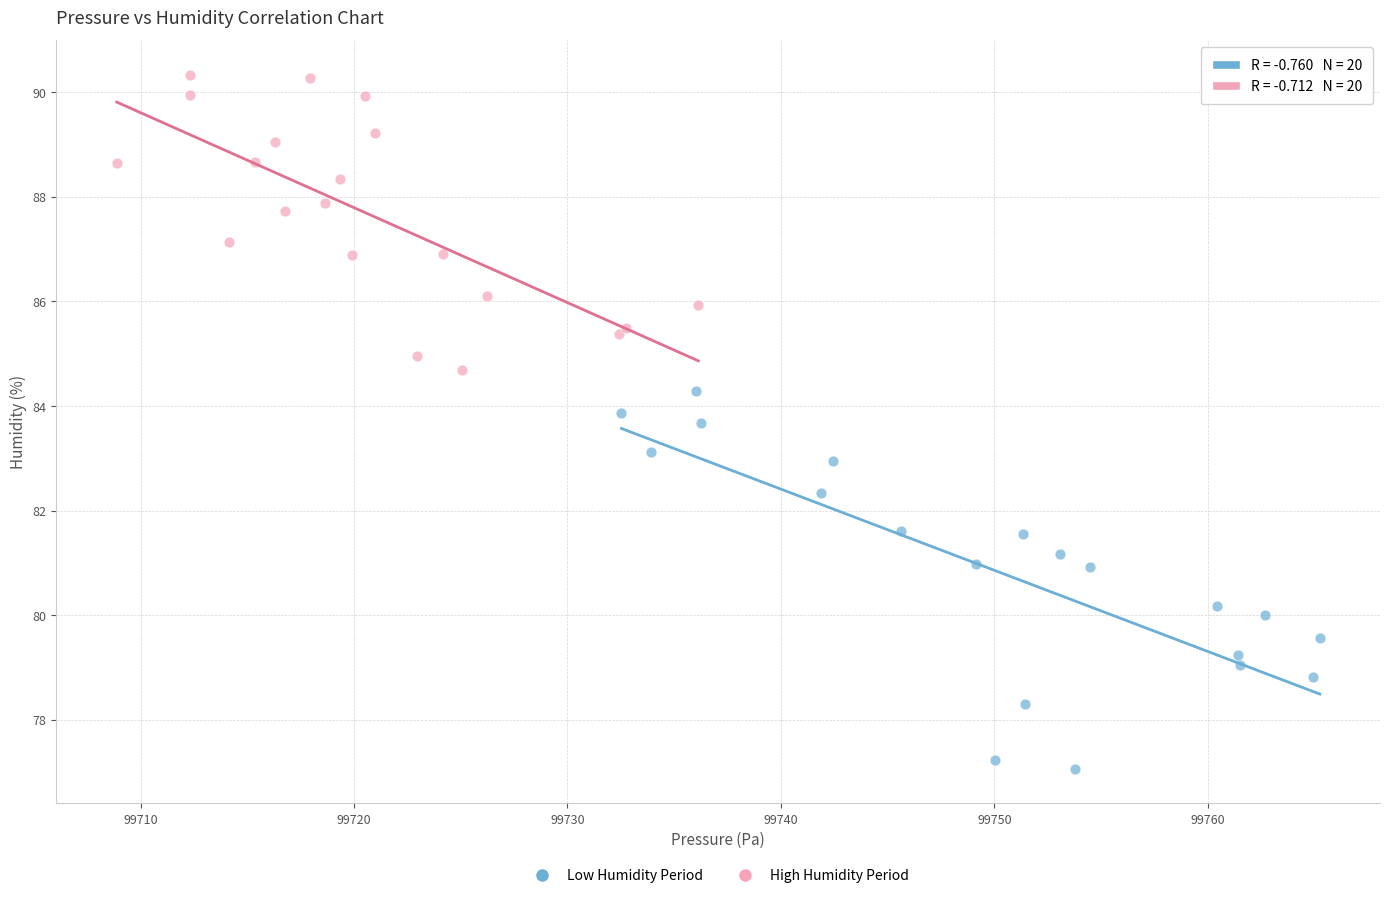

Which series has the largest Y range (max minus min)?

Low Humidity Period